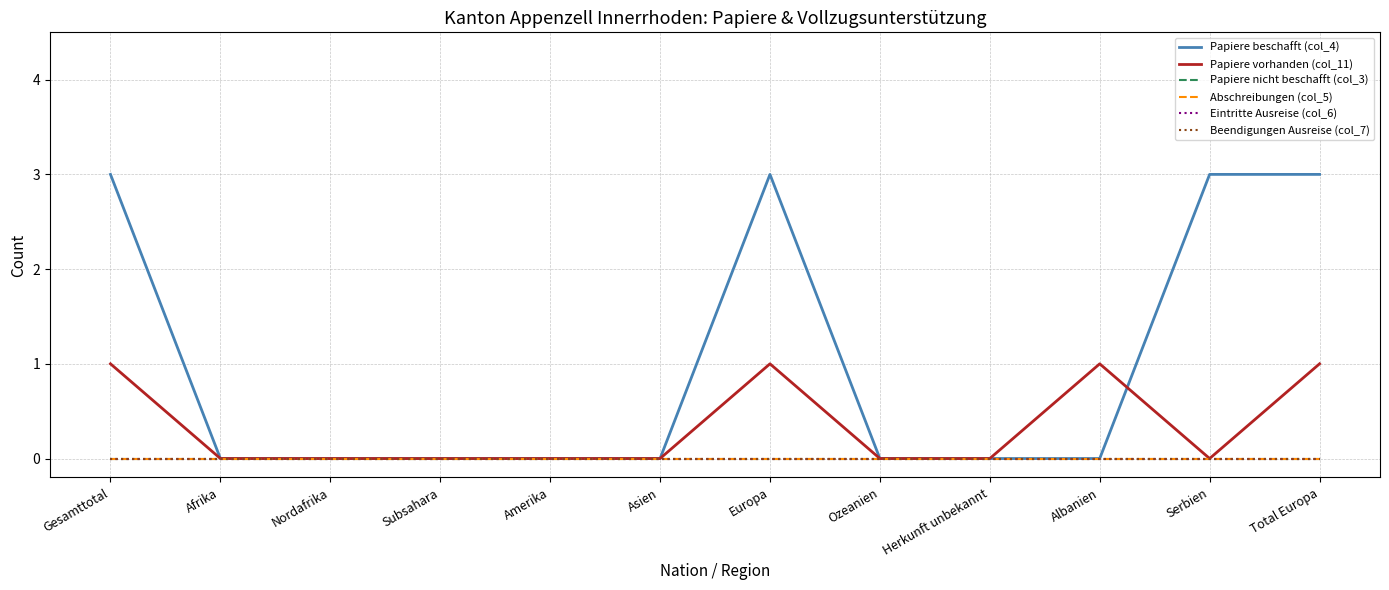

Which series has the largest range (max minus min)?

Papiere beschafft (col_4)